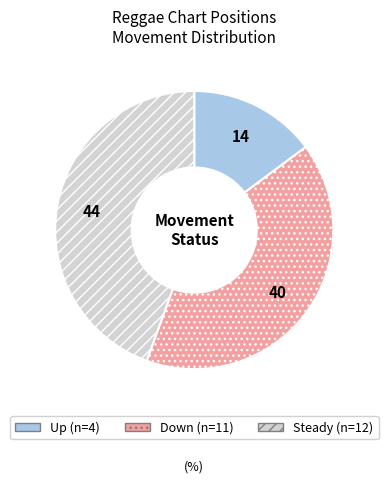

Does any single category account for the majority?

No